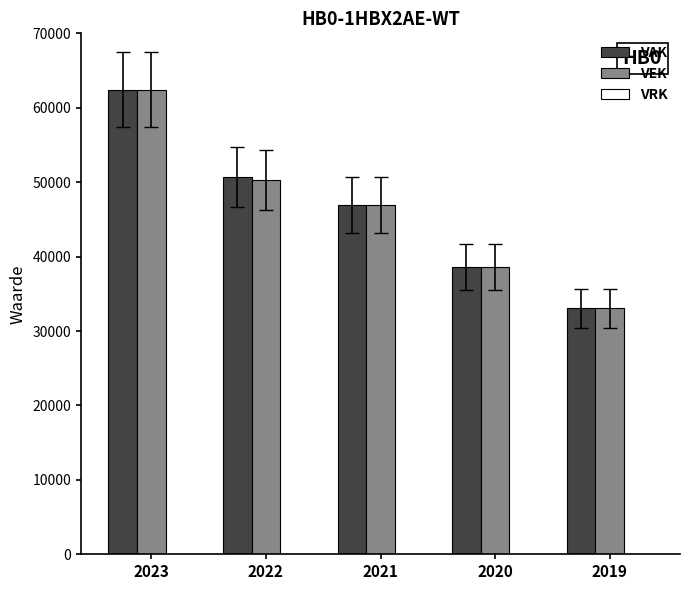

Between 2022 and 2020, which series saw the biggest shift?

VAK